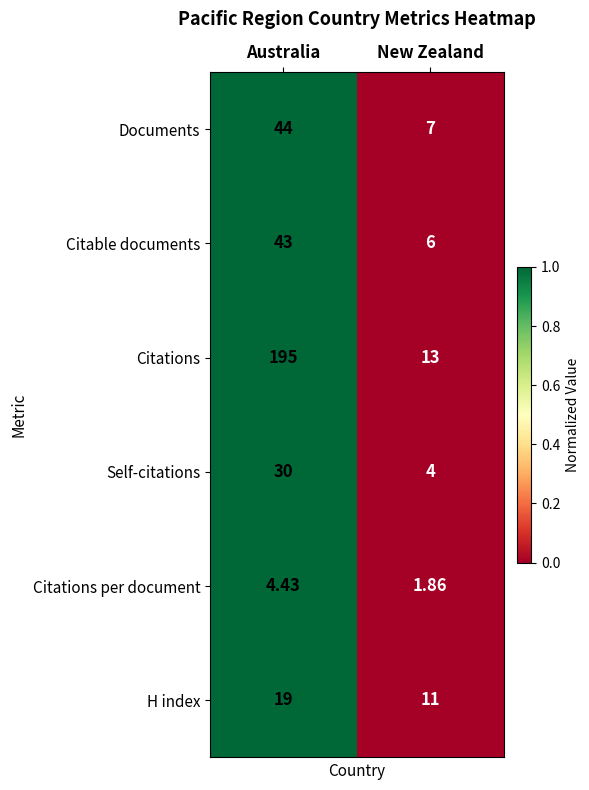

At which category is the sum across all series the highest?

Australia